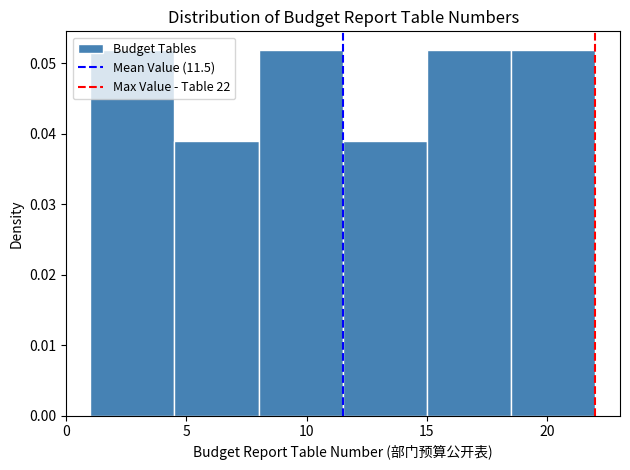

Reading left to right, list every bar in this chart as the range it spans on the x-axis followed by its height. The values are not printed on the chart, so give them approximately, as read against the axis.

1.0 to 4.5: 0.052
4.5 to 8.0: 0.039
8.0 to 11.5: 0.052
11.5 to 15.0: 0.039
15.0 to 18.5: 0.052
18.5 to 22.0: 0.052